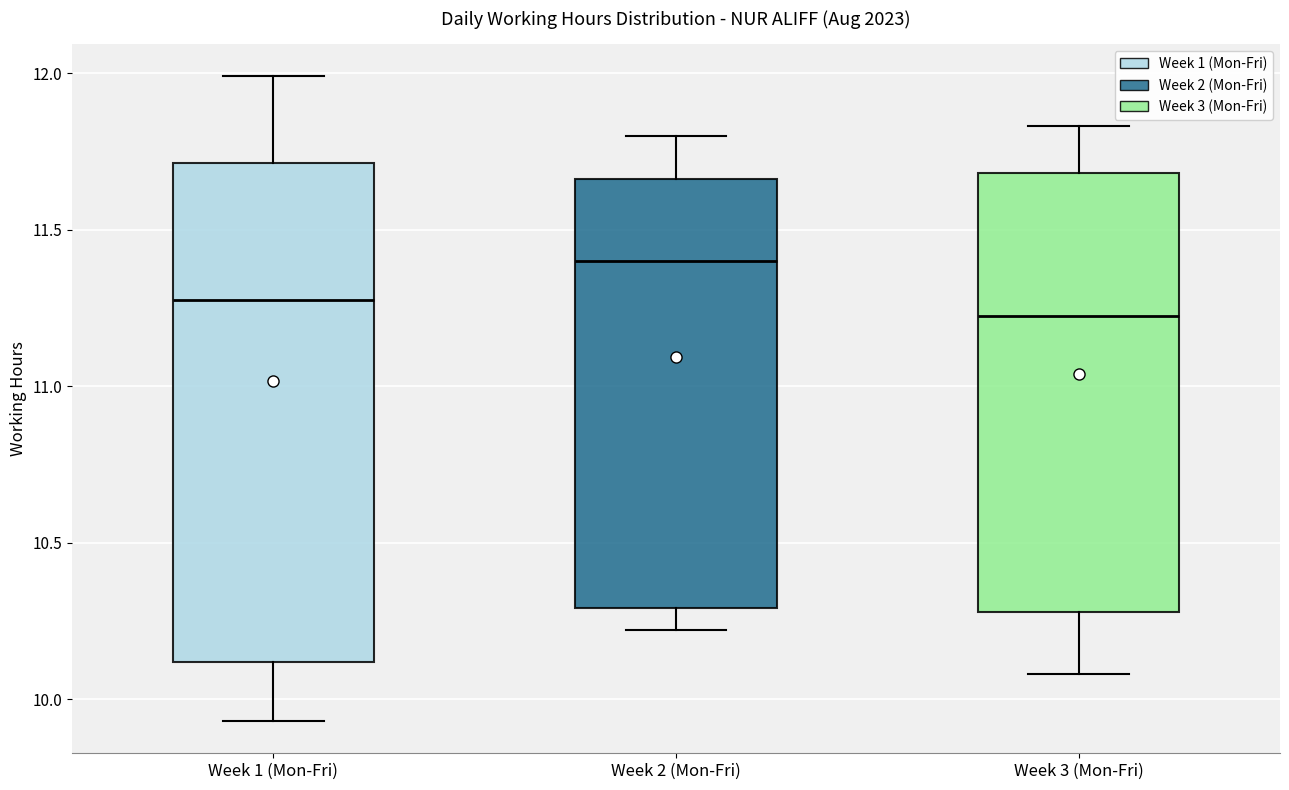

Comparing the boxes themselves (not the whiskers), which one is the tallest?

Week 1 (Mon-Fri)